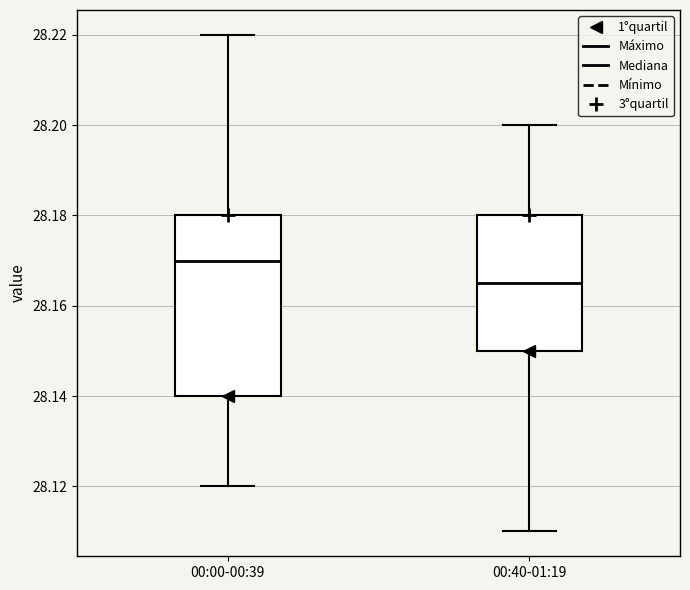

Which box's median line is the highest?

00:00-00:39